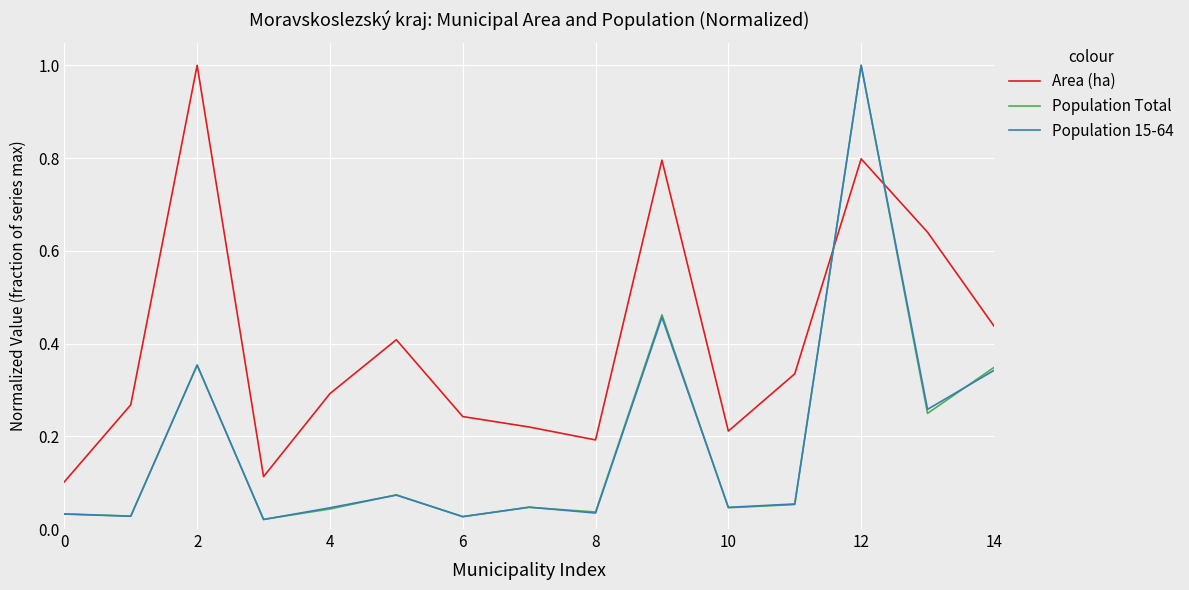

How many distinct data groups are displayed?

3